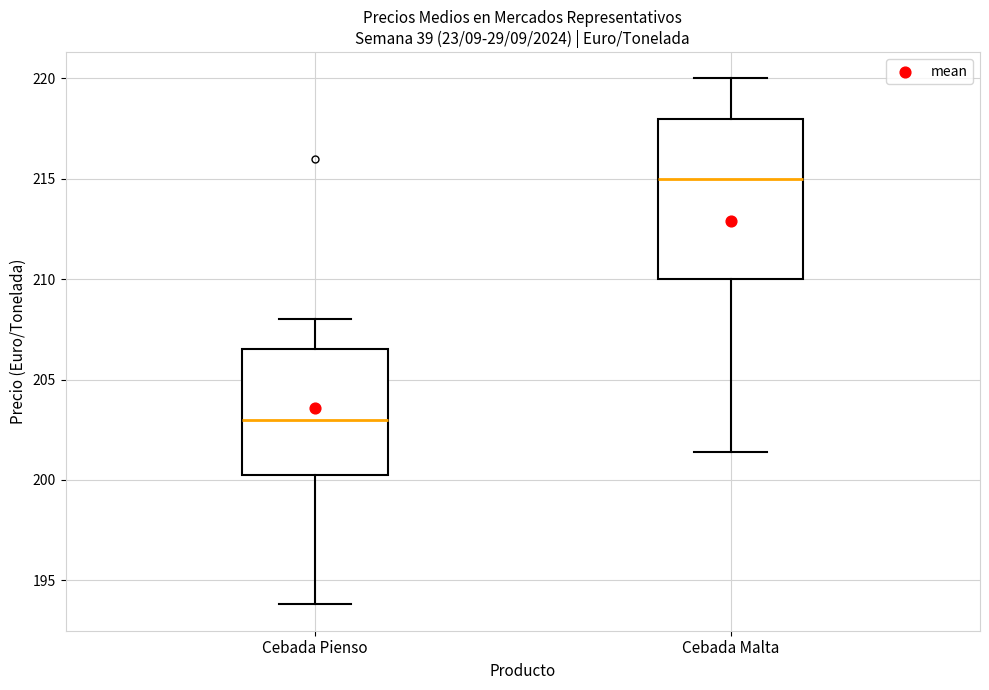

Reading left to right, read every box against the y-axis: the position of its median line, the range the box covers, and the ends of its whiskers. The values are not printed on the chart, so give them approximately, as read against the axis.

Cebada Pienso: median 203.0, box 200.5 to 206.5, whiskers 194.0 to 208.0
Cebada Malta: median 215.0, box 210.0 to 218.0, whiskers 201.5 to 220.0